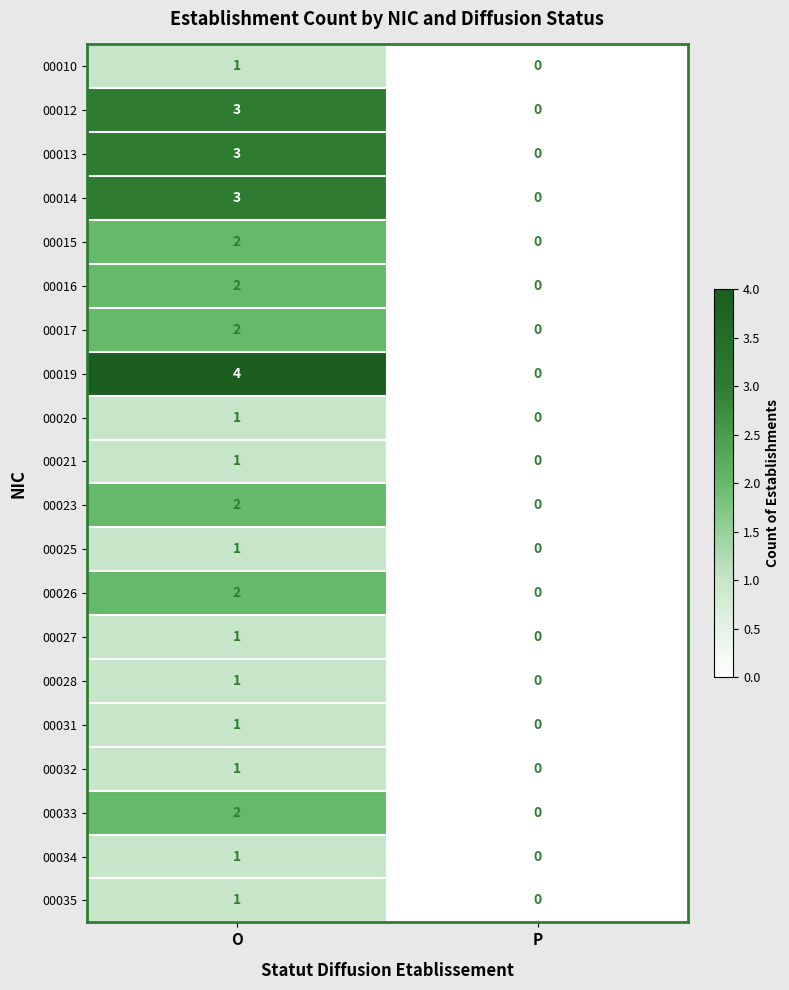

Rank the categories by 00027 value from lowest to highest.

P, O